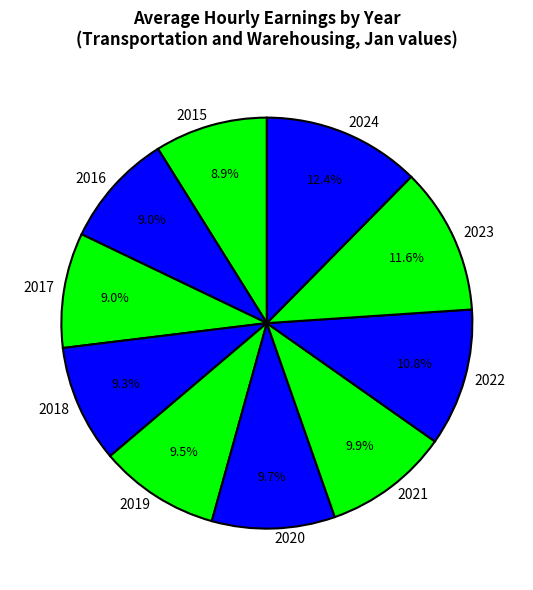

How much of the chart is everything except 2018?

90.7%